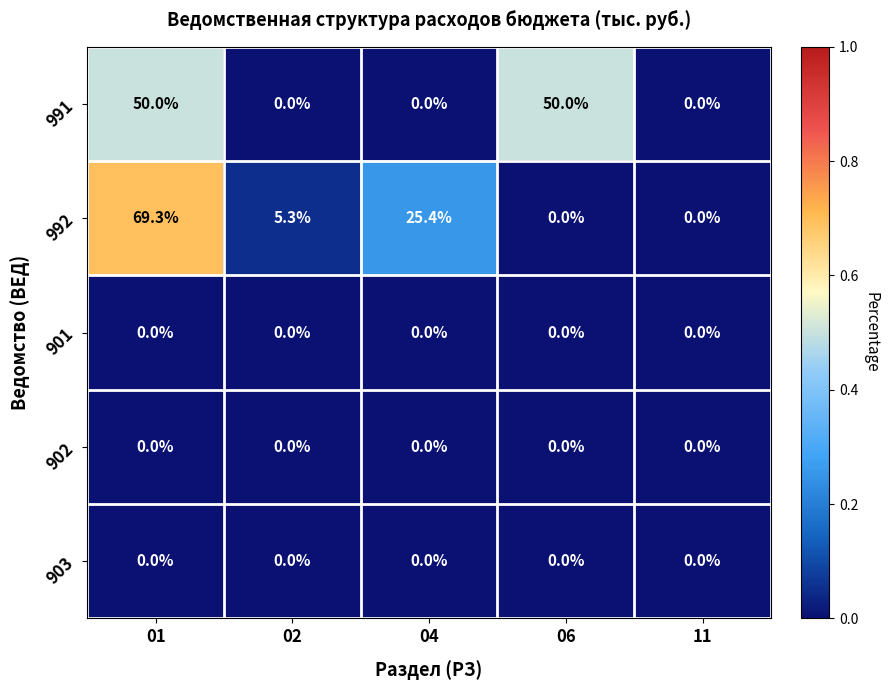

What is the difference between the 991 values at 04 and 01?

50.0